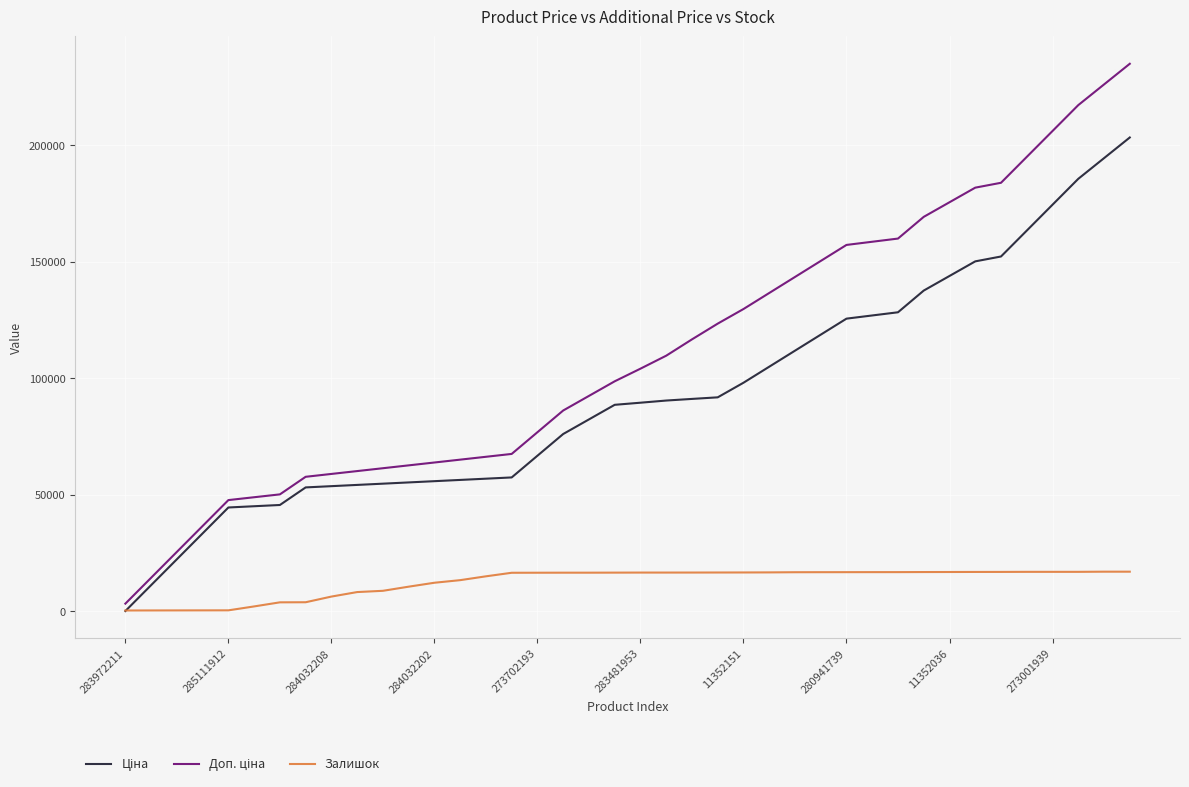

What is the maximum value shown in the chart?

234972.8